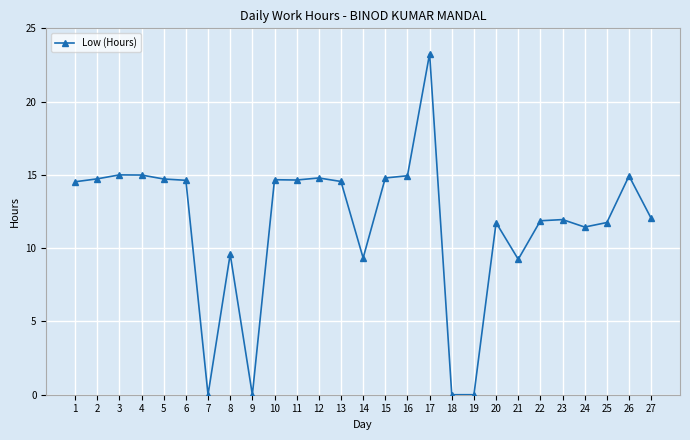

What is the difference between the maximum and second lowest values?

23.3